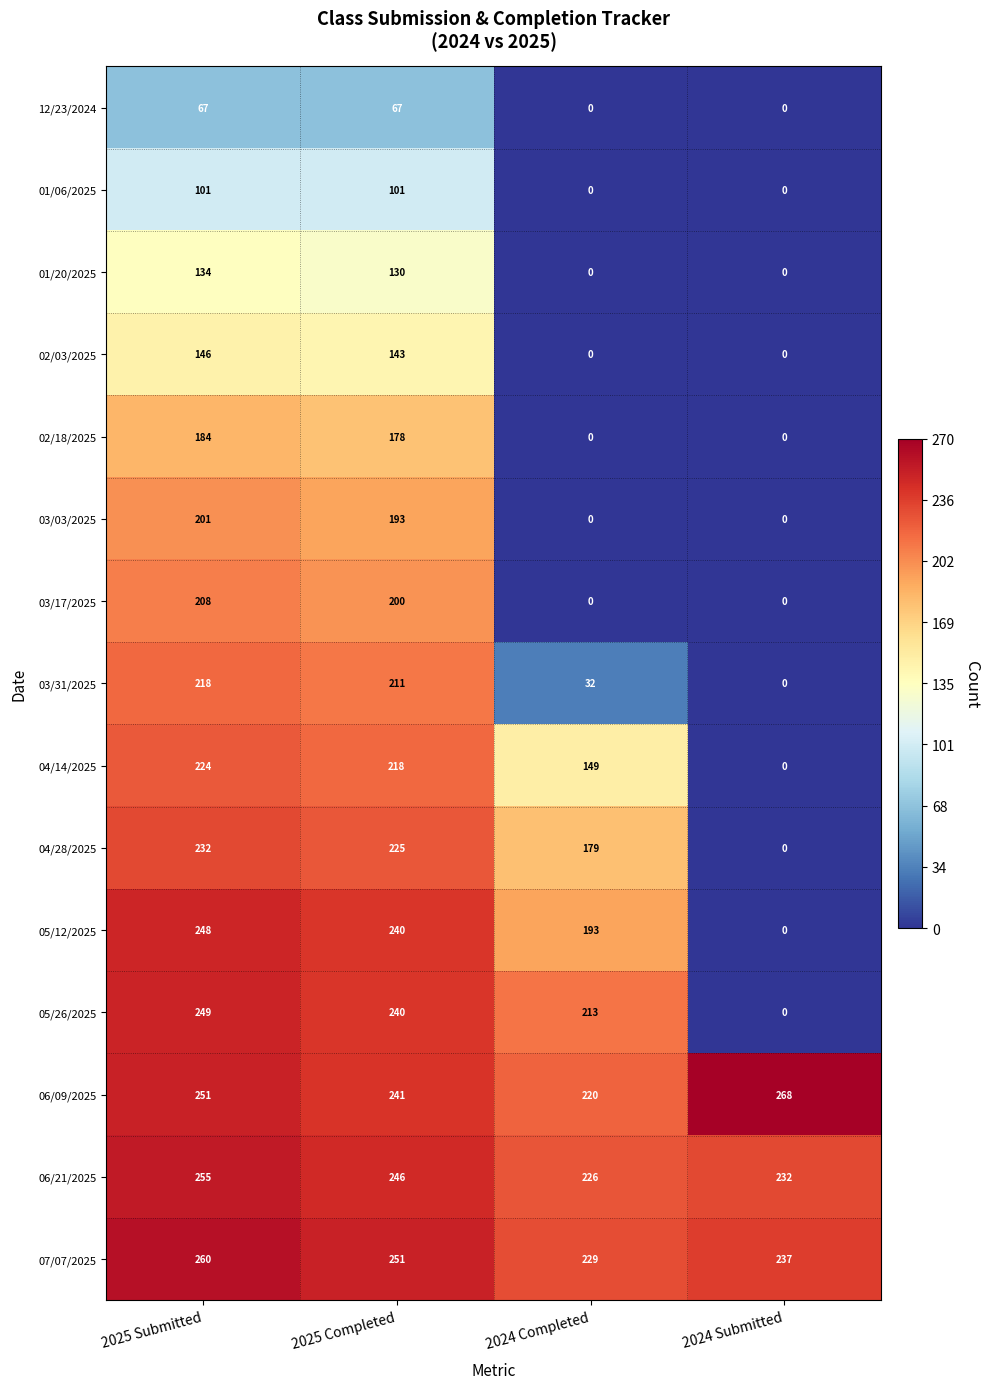

True or false: 06/09/2025 has a value of 251 at 2025 Submitted.

True